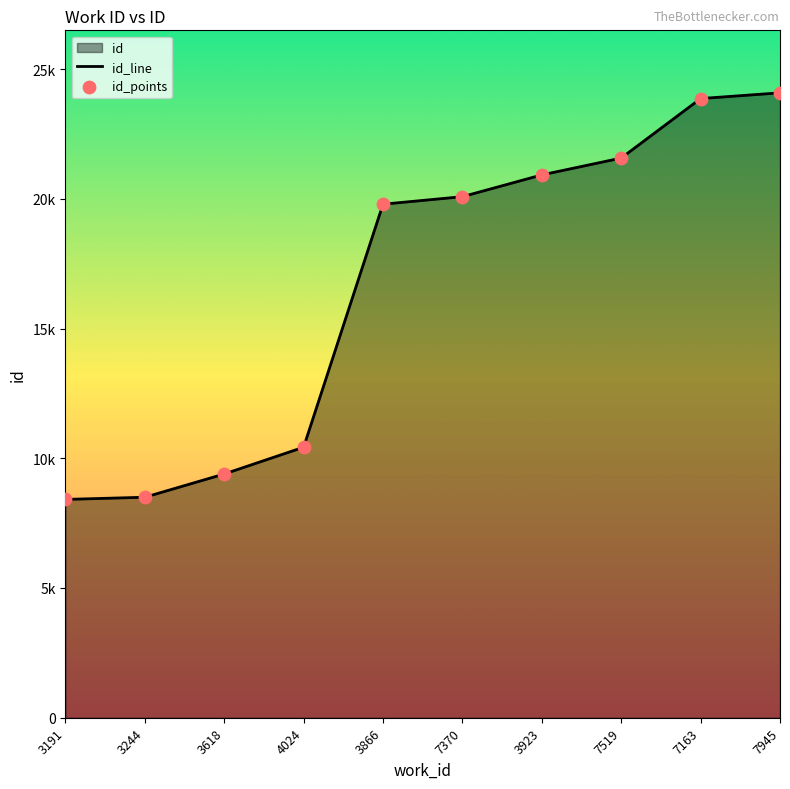

Which series contains the highest Y value?

id_line